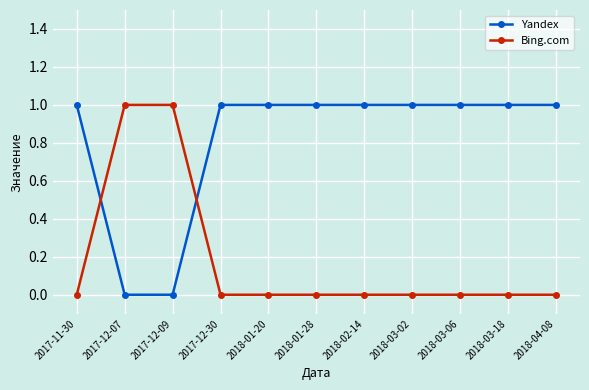

Is the value of Bing.com at 2018-02-14 greater than the value of Yandex at 2018-03-02?

No